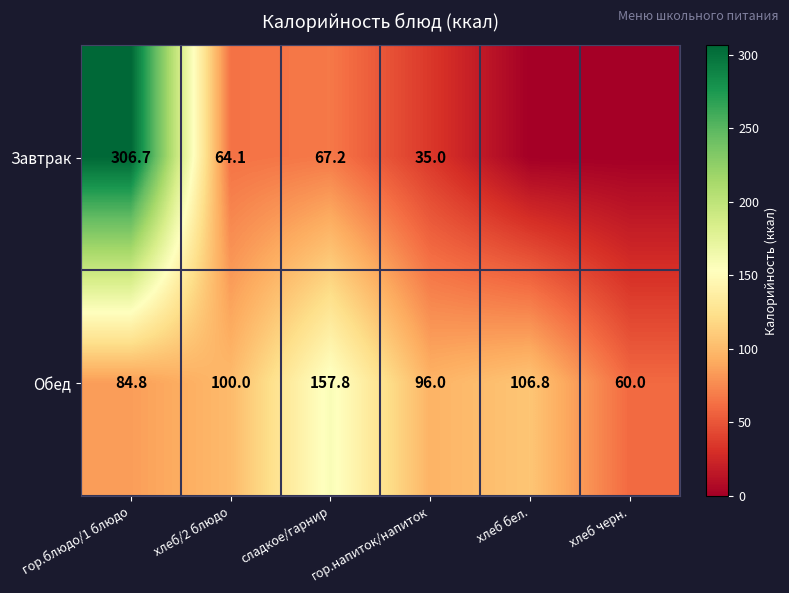

At сладкое/гарнир, list the series in order from smallest to largest.

Завтрак, Обед